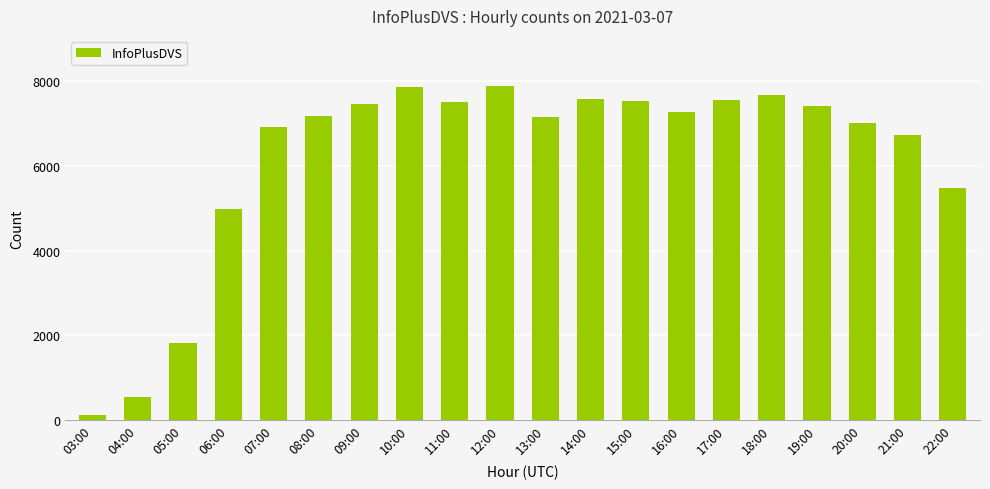

Is it true that the value at 10:00 is 12252?

False